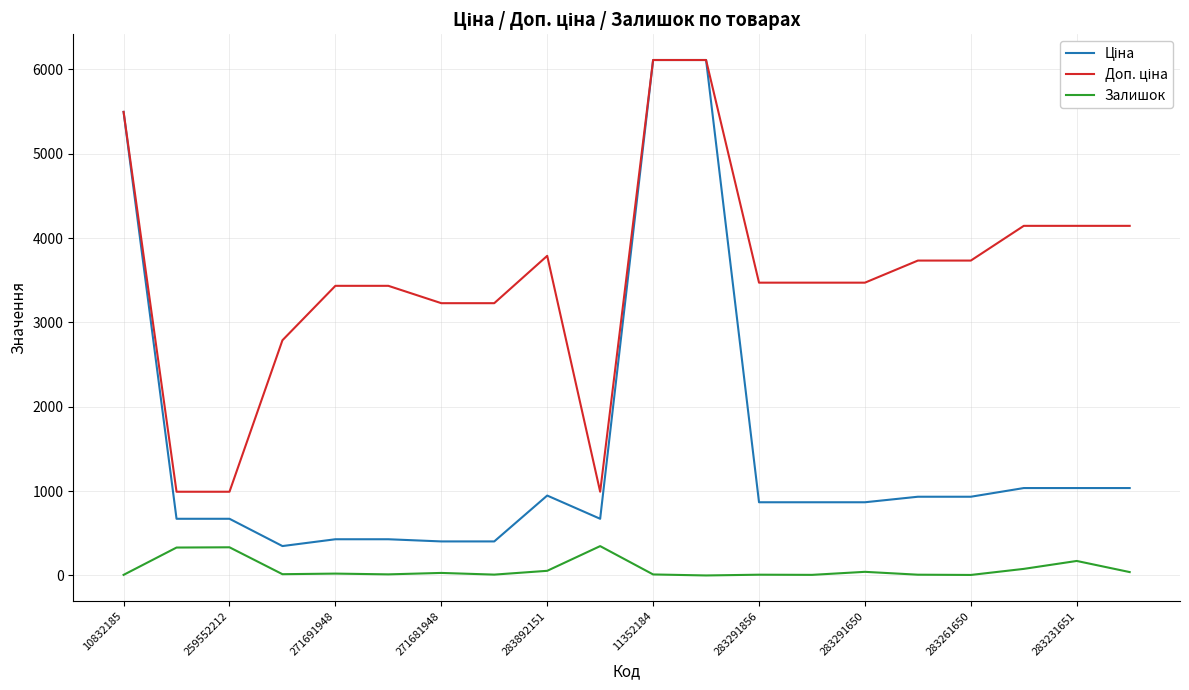

How many lines are shown in the chart?

3